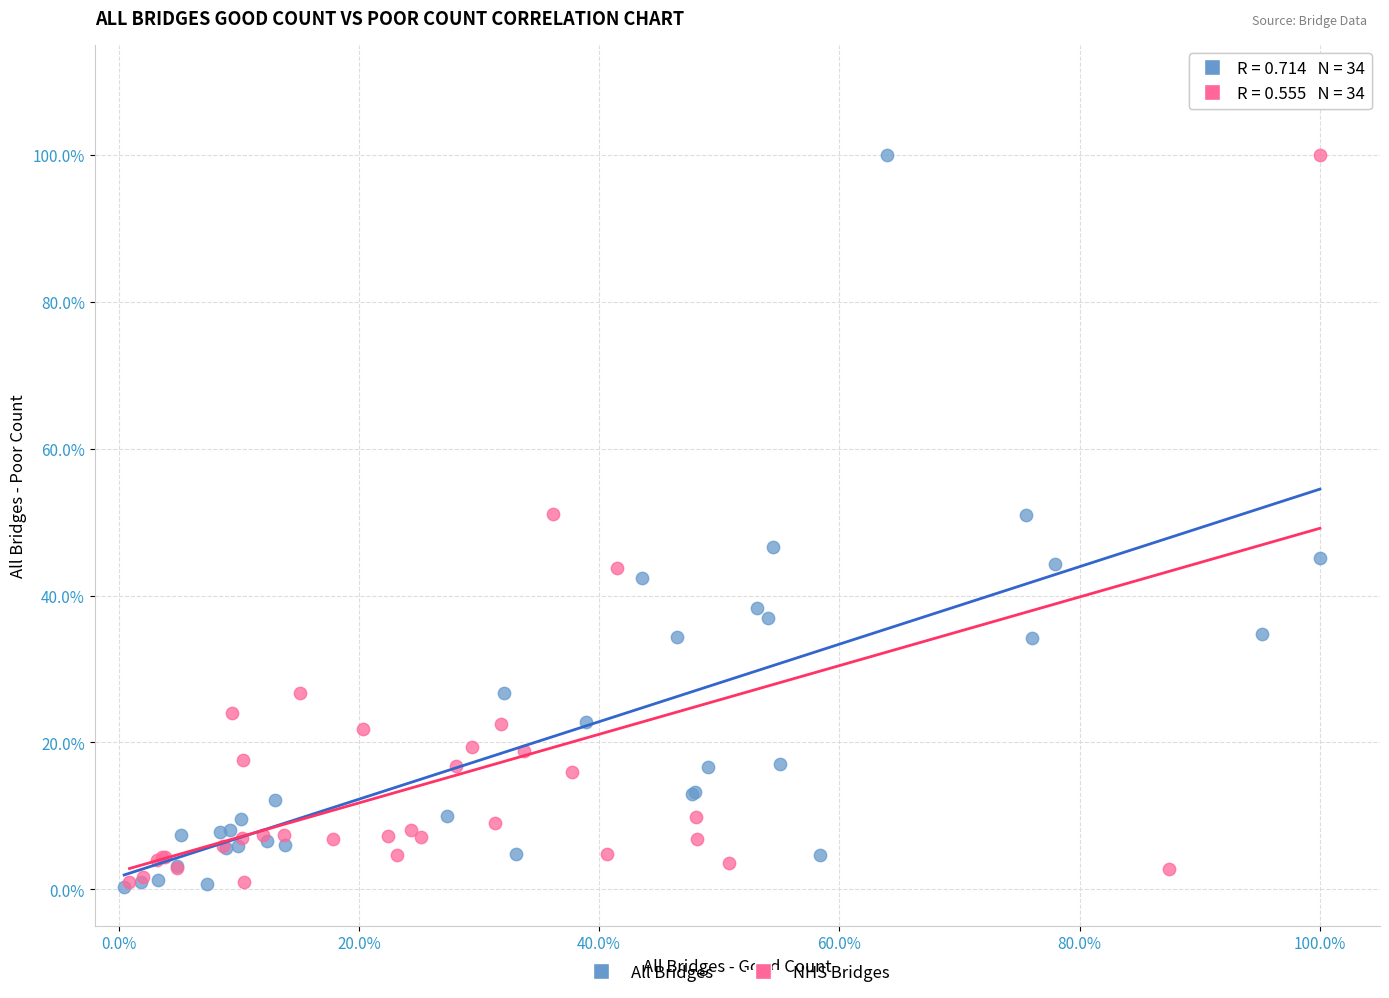

What are all the series names shown in the legend?

All Bridges, NHS Bridges